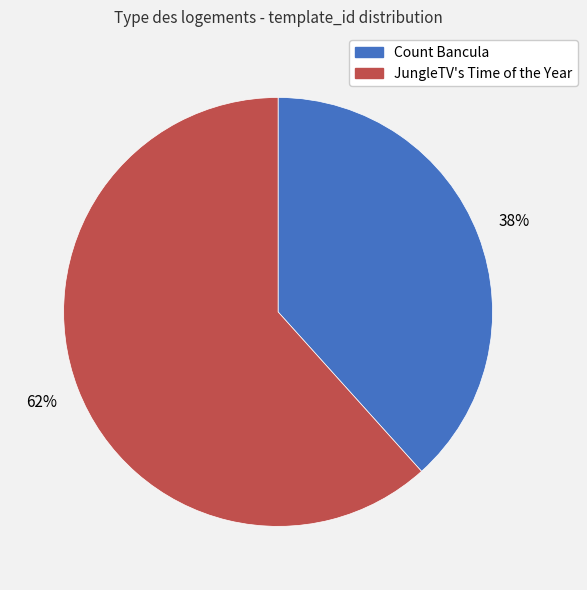

To the nearest percent, what is the combined percentage of JungleTV's Time of the Year and Count Bancula?

100%